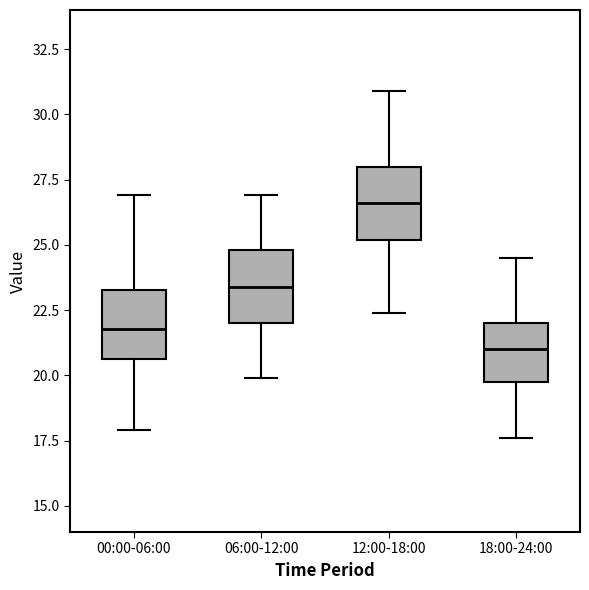

Which box's median line is the lowest?

18:00-24:00